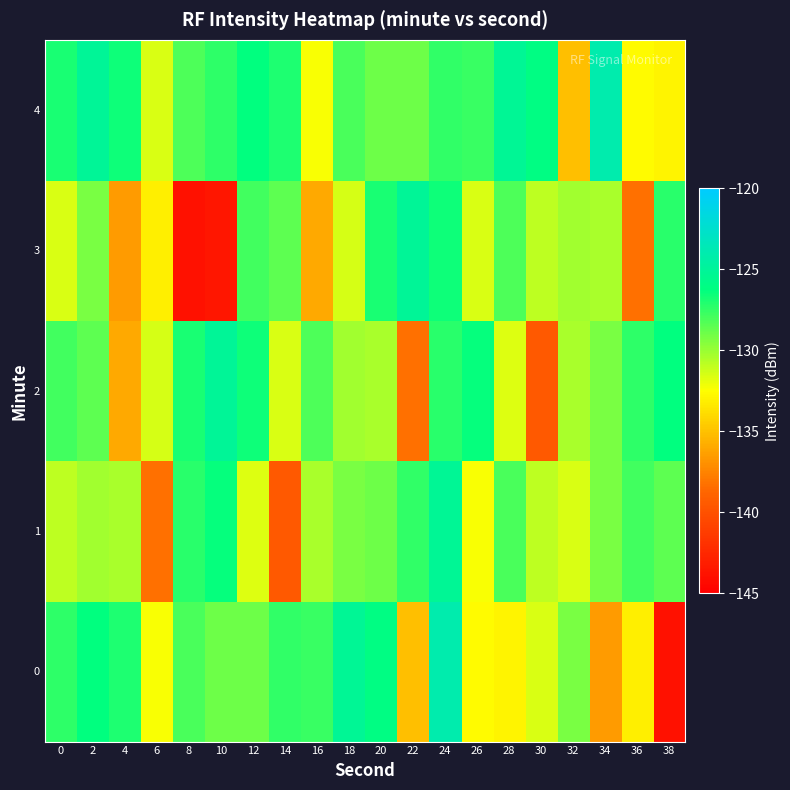

List the series in order of their peak value, highest first.

0, 4, 2, 3, 1